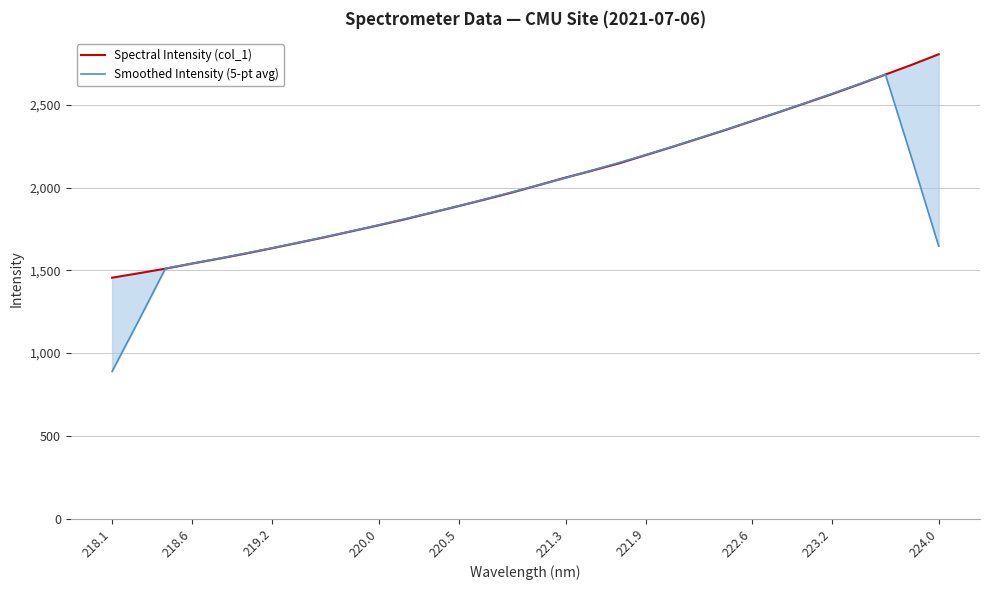

What is the difference between the maximum and minimum values in the Spectral Intensity (col_1) series?

1349.9